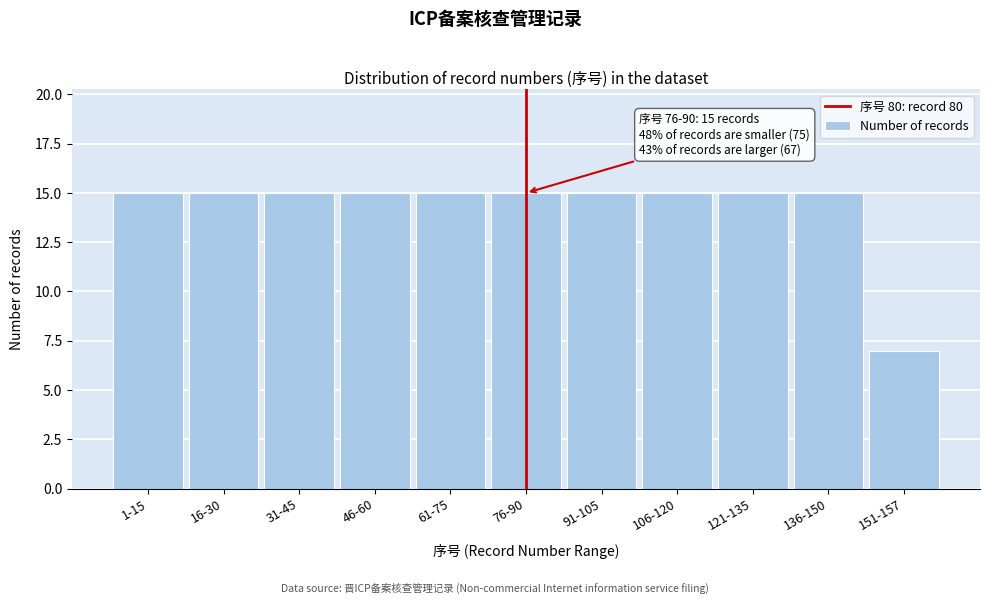

Reading right to left, list all the values displayed in this chart.

7	15	15	15	15	15	15	15	15	15	15